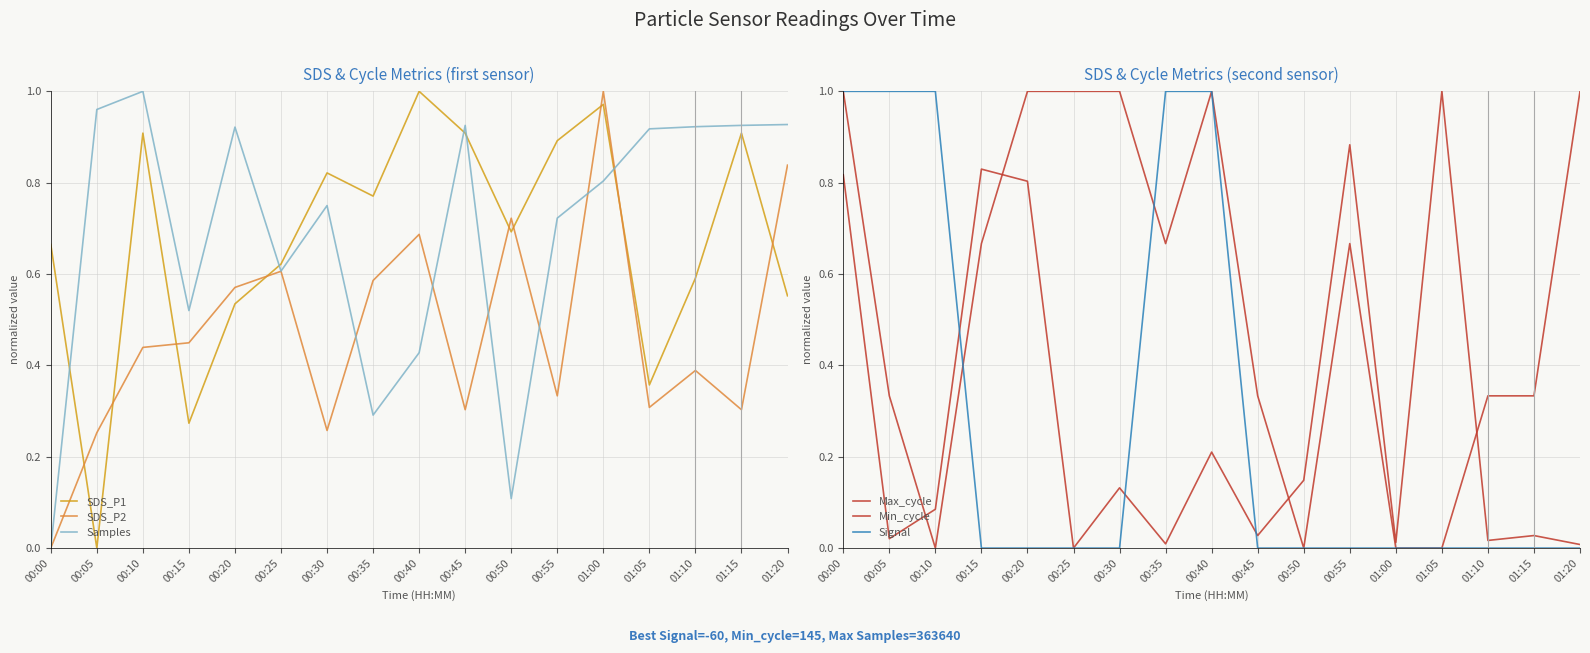

What is the difference between the maximum and minimum values in the SDS_P1 series?

1.0